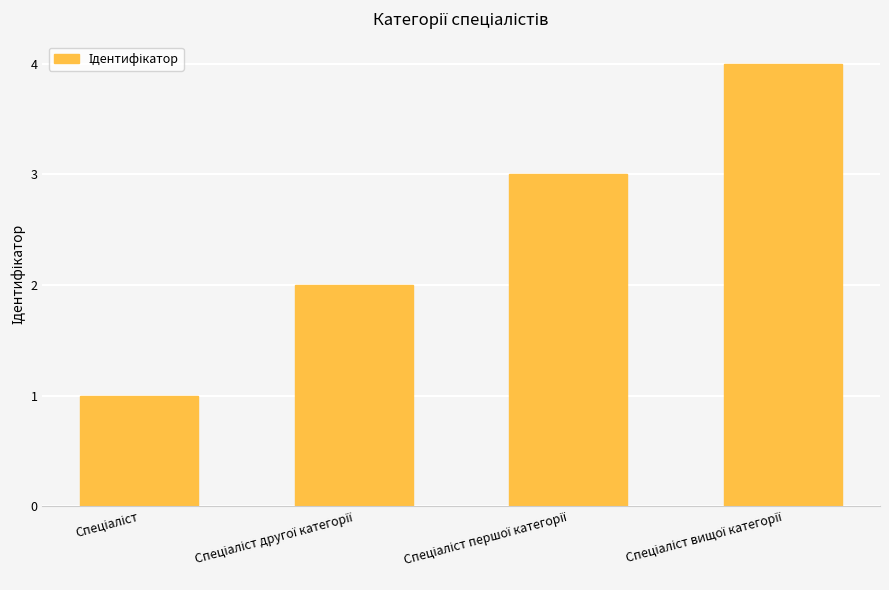

Reading right to left, list all the values displayed in this chart.

4	3	2	1